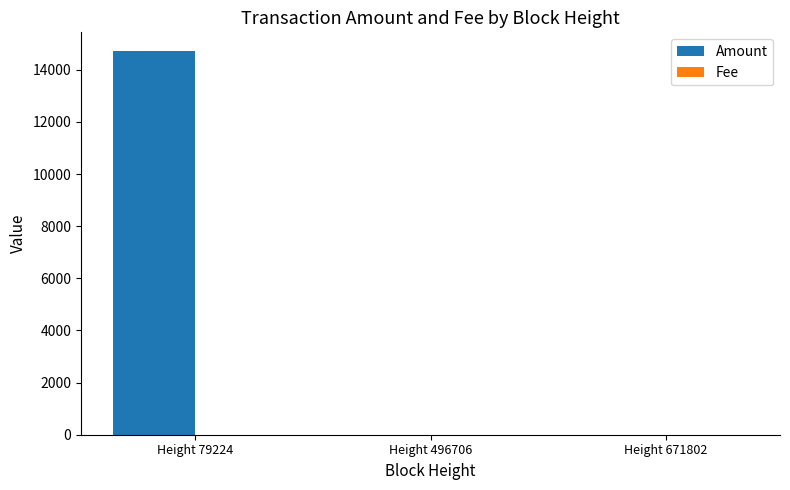

What is the sum of all Amount values?

14700.0